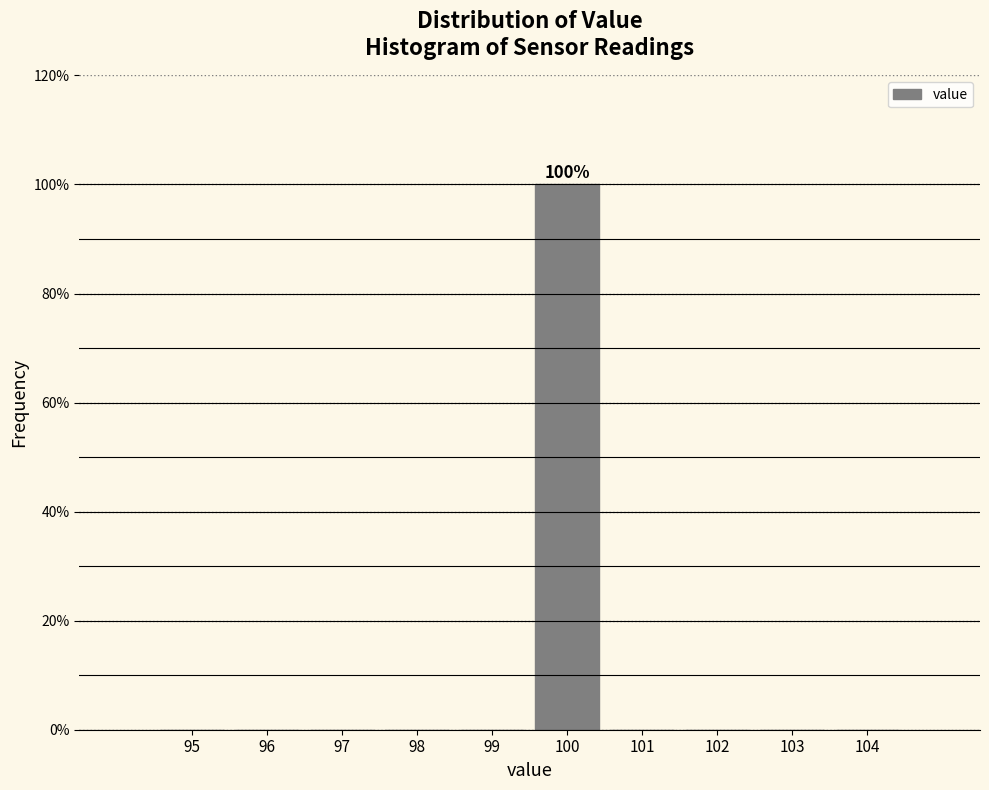

Reading left to right, list all the values displayed in this chart.

95=0	96=0	97=0	98=0	99=0	100=100	101=0	102=0	103=0	104=0